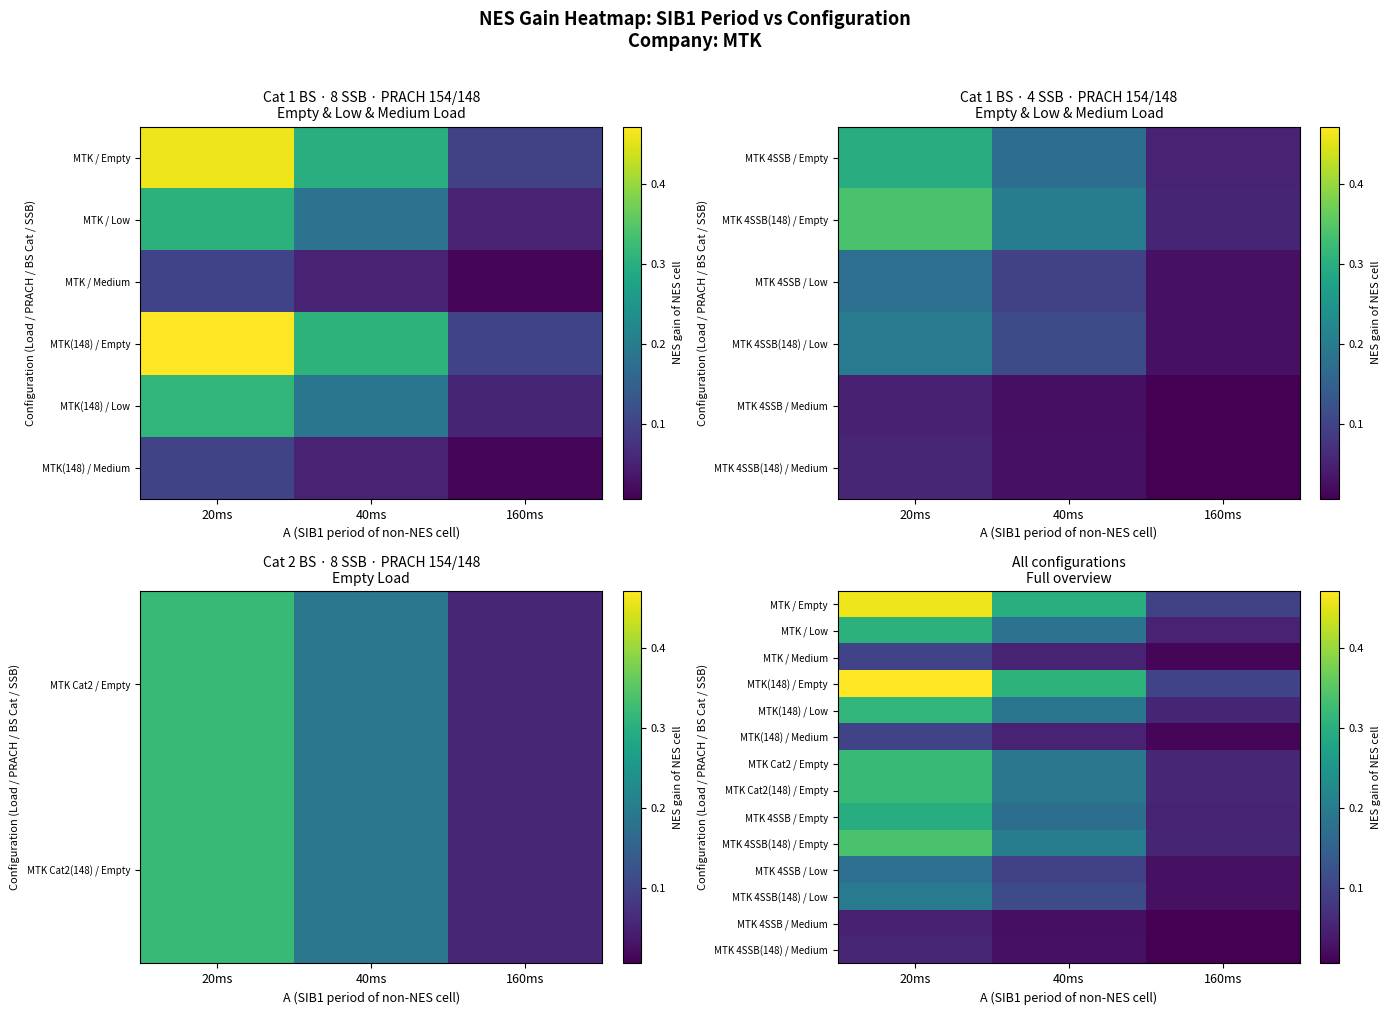

At which category is the sum across all series the highest?

20ms